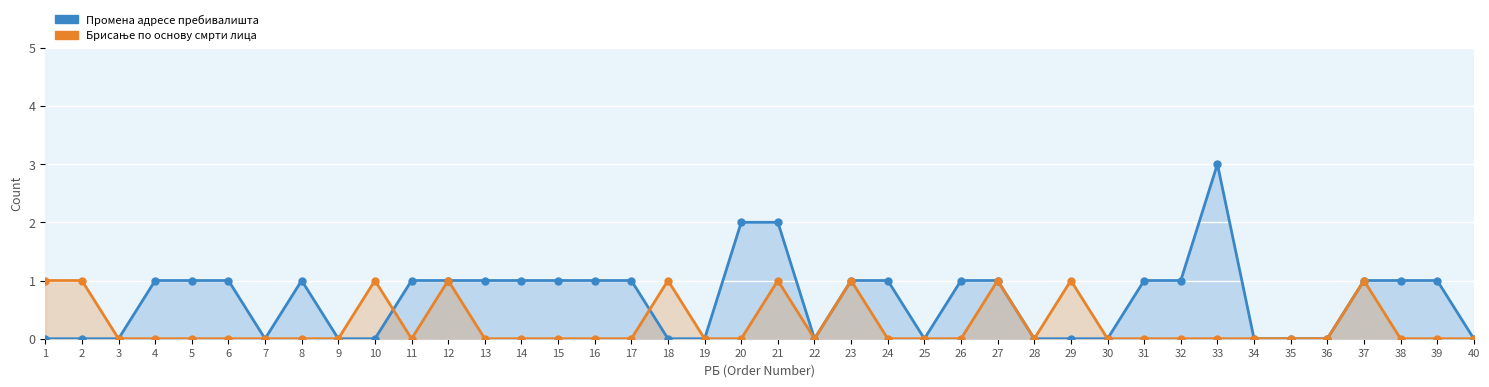

True or false: Промена адресе пребивалишта has a value of 0 at 2.

True